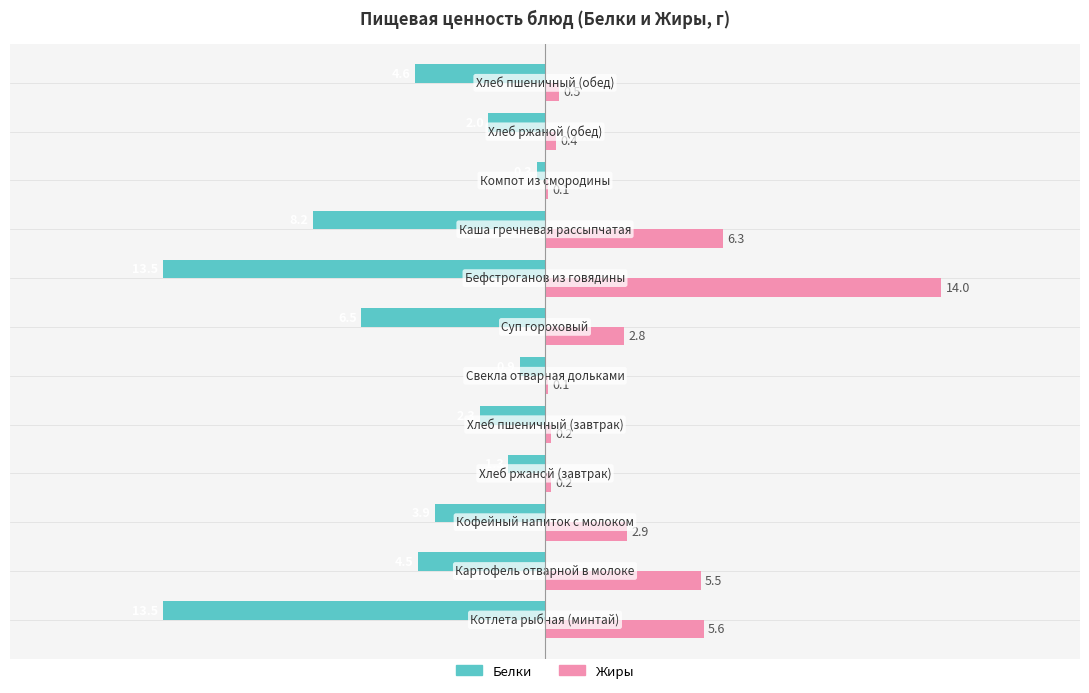

Which series has the largest total across all categories?

Жиры